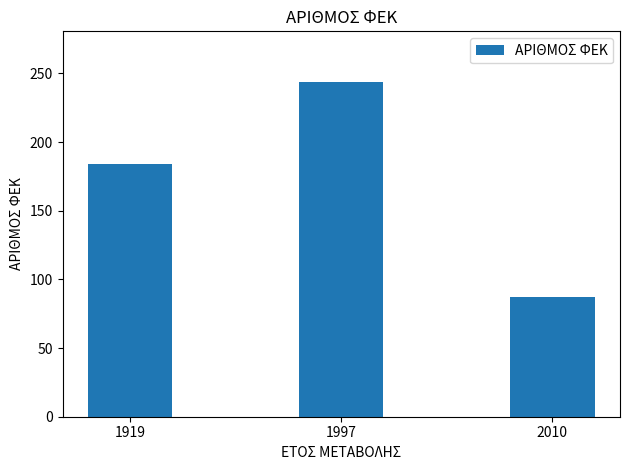

Reading left to right, what are all the values shown in this chart?

184	244	87